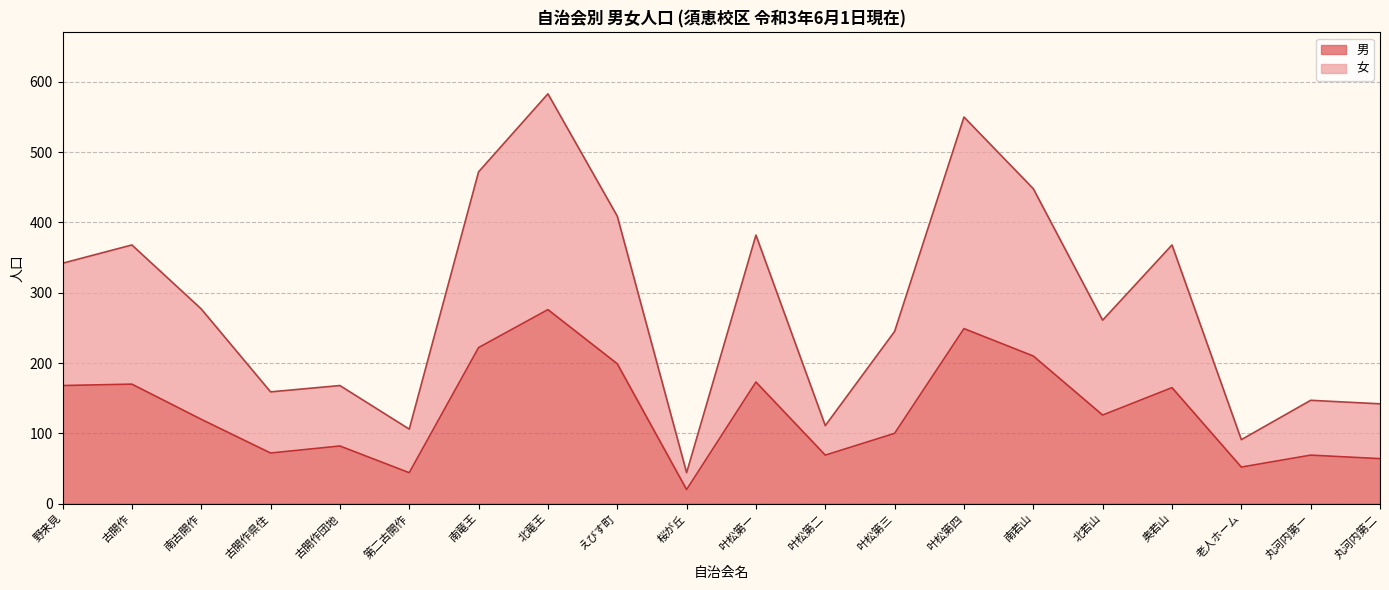

In 男, how many points are higher than both neighbors (excluding endpoints)?

7